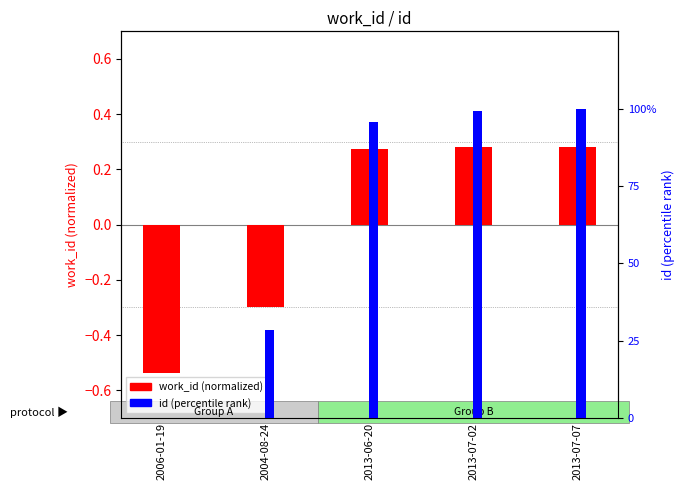

How many values in id (percentile) are above zero?

4